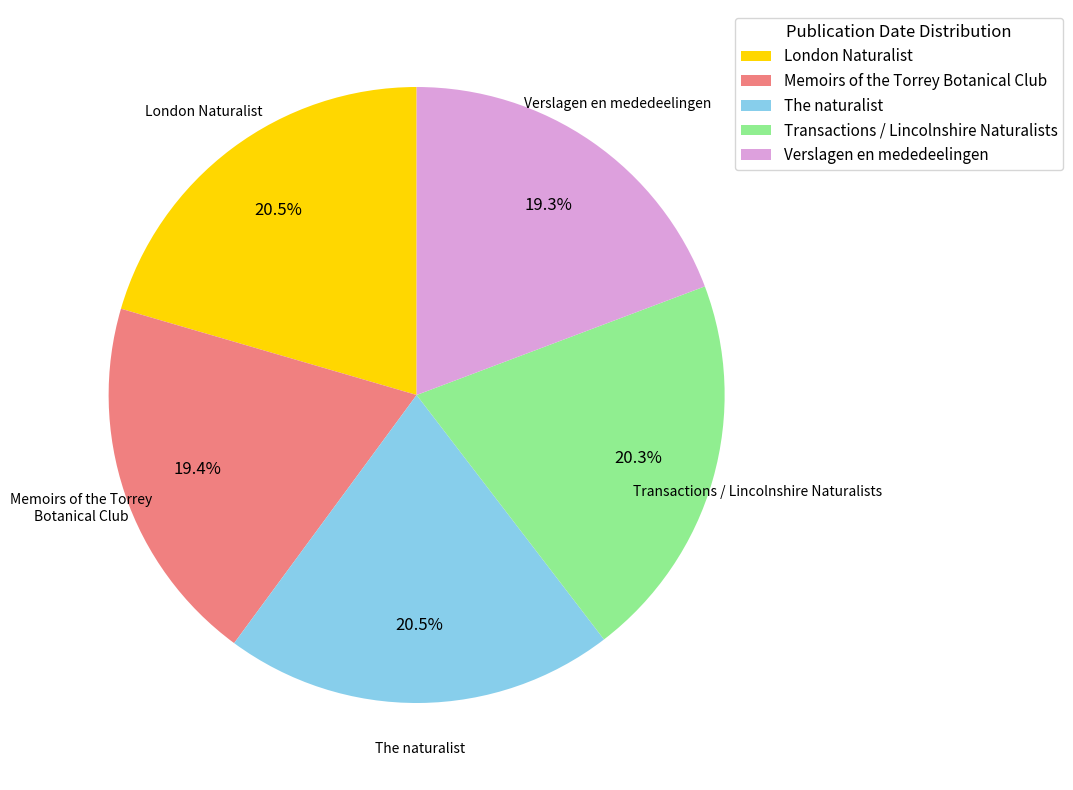

Approximately how many times larger is the value at London Naturalist compared to Memoirs of the Torrey Botanical Club?

1.1